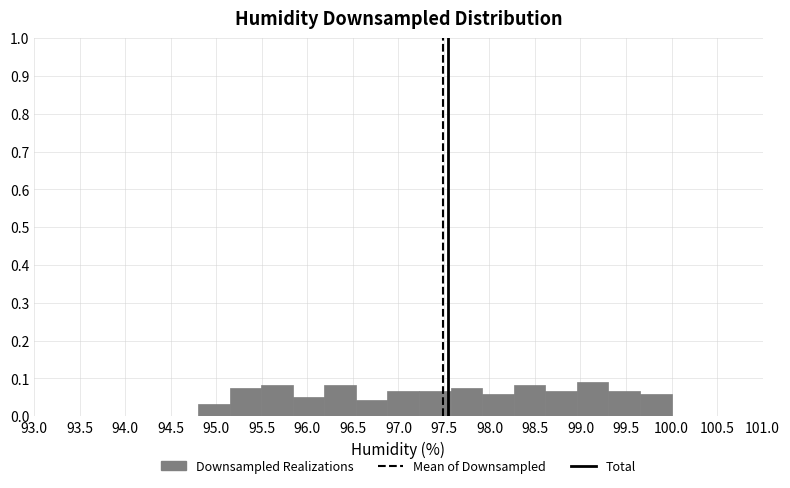

Reading left to right, transcribe this chart: for each bar, give the range it covers on the x-axis and its height. Neither the bar edges nor the heights are printed on the chart, so give them approximately, as read against the axes.

94.80 to 95.15: 0.03
95.15 to 95.50: 0.08
95.50 to 95.85: 0.08
95.85 to 96.20: 0.05
96.20 to 96.55: 0.08
96.55 to 96.90: 0.04
96.90 to 97.25: 0.07
97.25 to 97.55: 0.07
97.55 to 97.90: 0.08
97.90 to 98.25: 0.06
98.25 to 98.60: 0.08
98.60 to 98.95: 0.07
98.95 to 99.30: 0.09
99.30 to 99.65: 0.07
99.65 to 100.00: 0.06